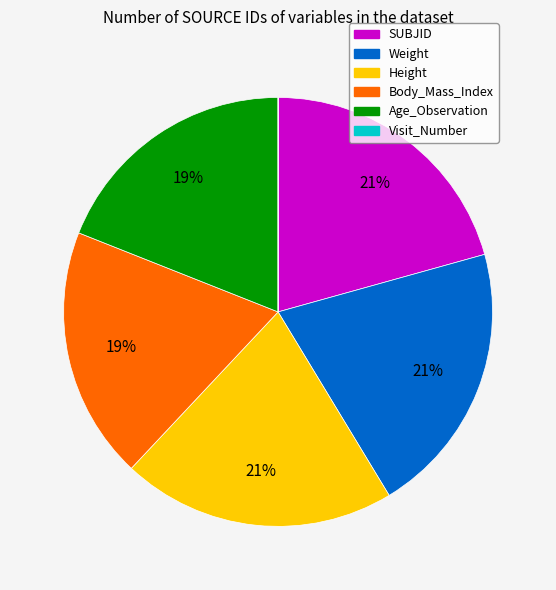

Is the sum of Height and Weight greater than half?

No